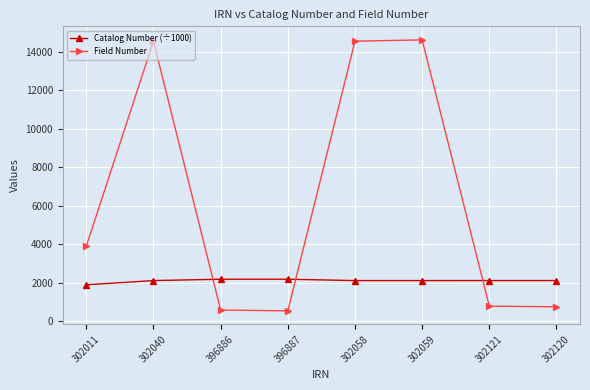

Rank the series at 302011 from lowest to highest value.

Catalog Number (÷1000), Field Number